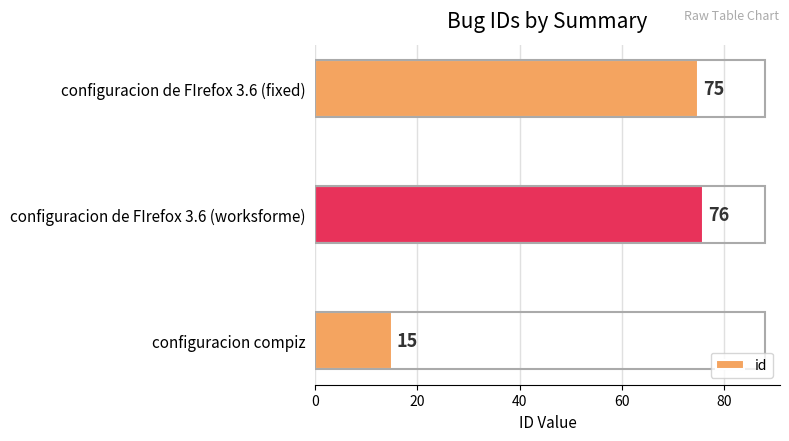

List the labels in order of value, largest first.

configuracion de FIrefox 3.6 (worksforme), configuracion de FIrefox 3.6 (fixed), configuracion compiz